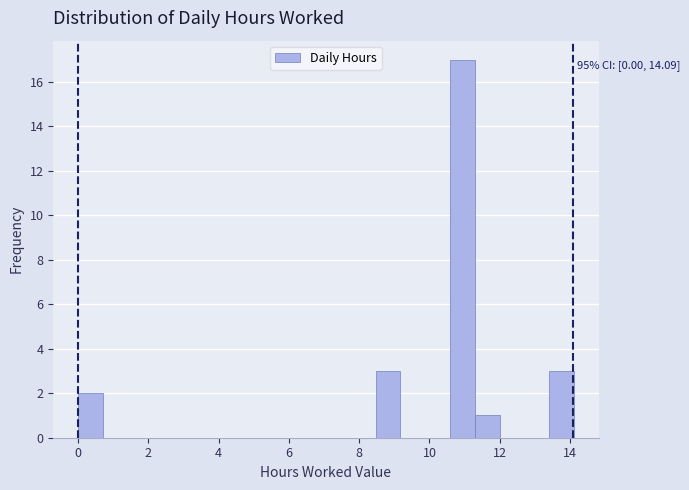

Around what value on the x-axis is the tallest bar? Give the approximate position of its centre, as read against the axis.

11.0